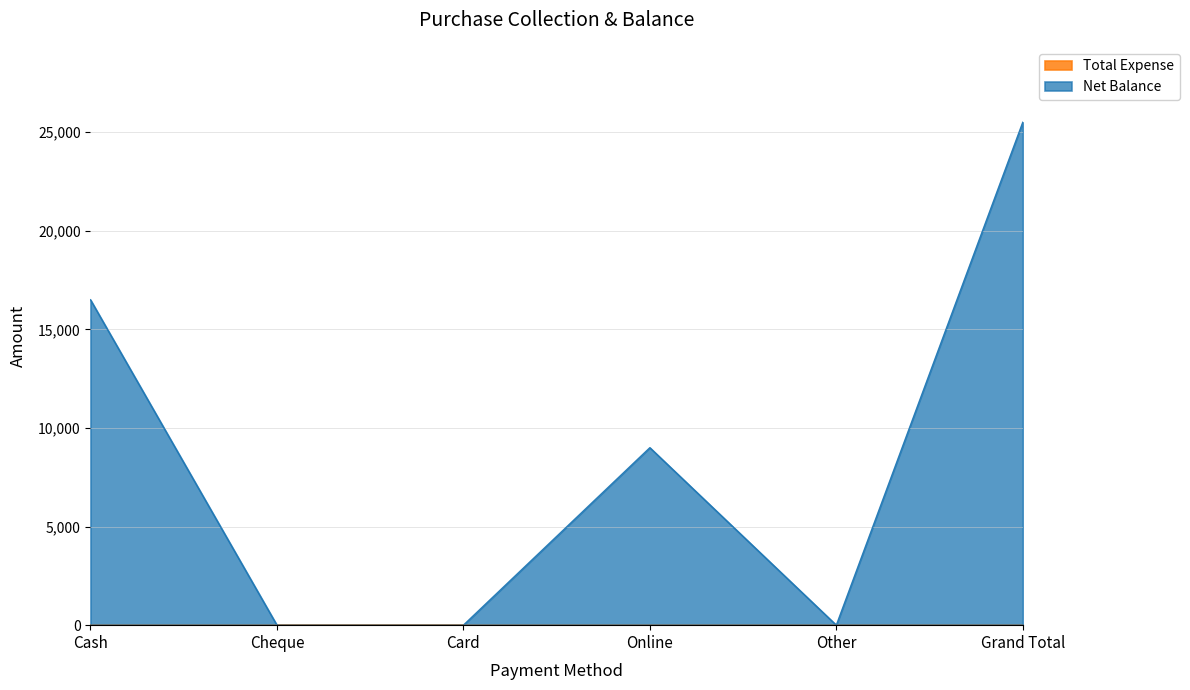

Between Online and Cash, which is larger?

Cash